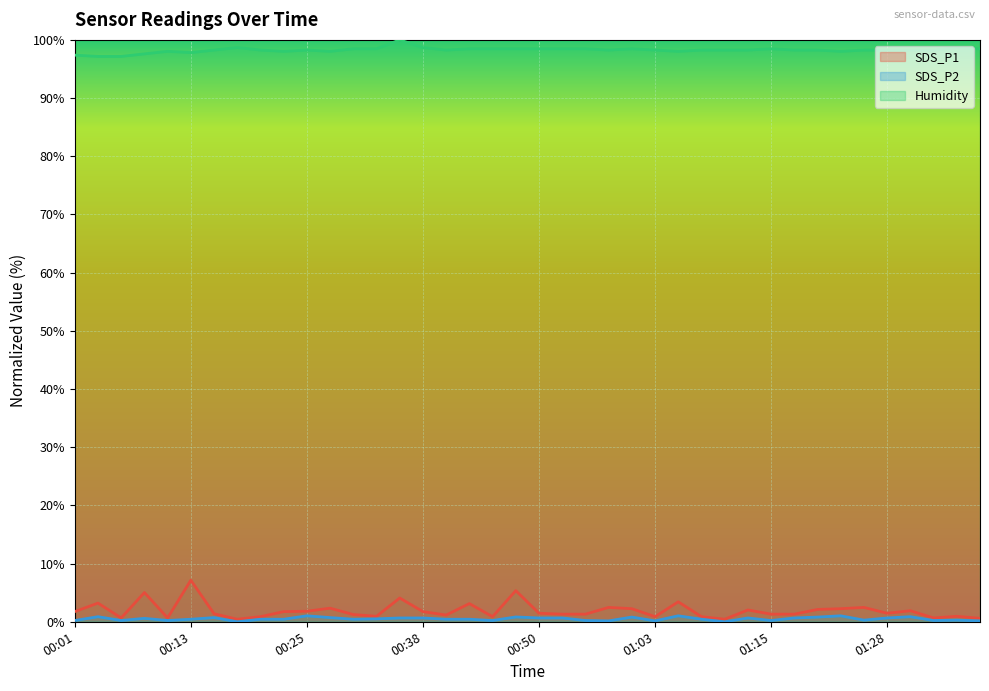

What position from the left is 01:28?

36